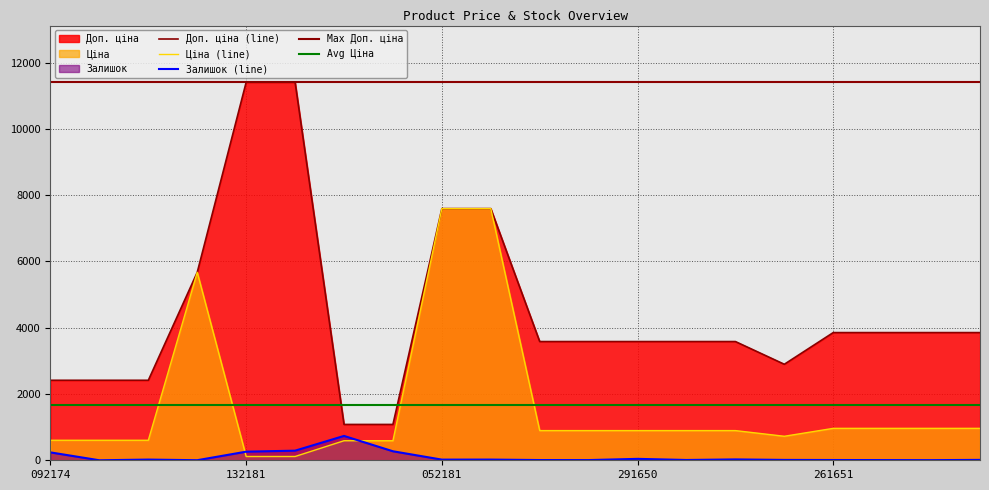

The Залишок series shows 6.0 at 283261650. True or false?

True